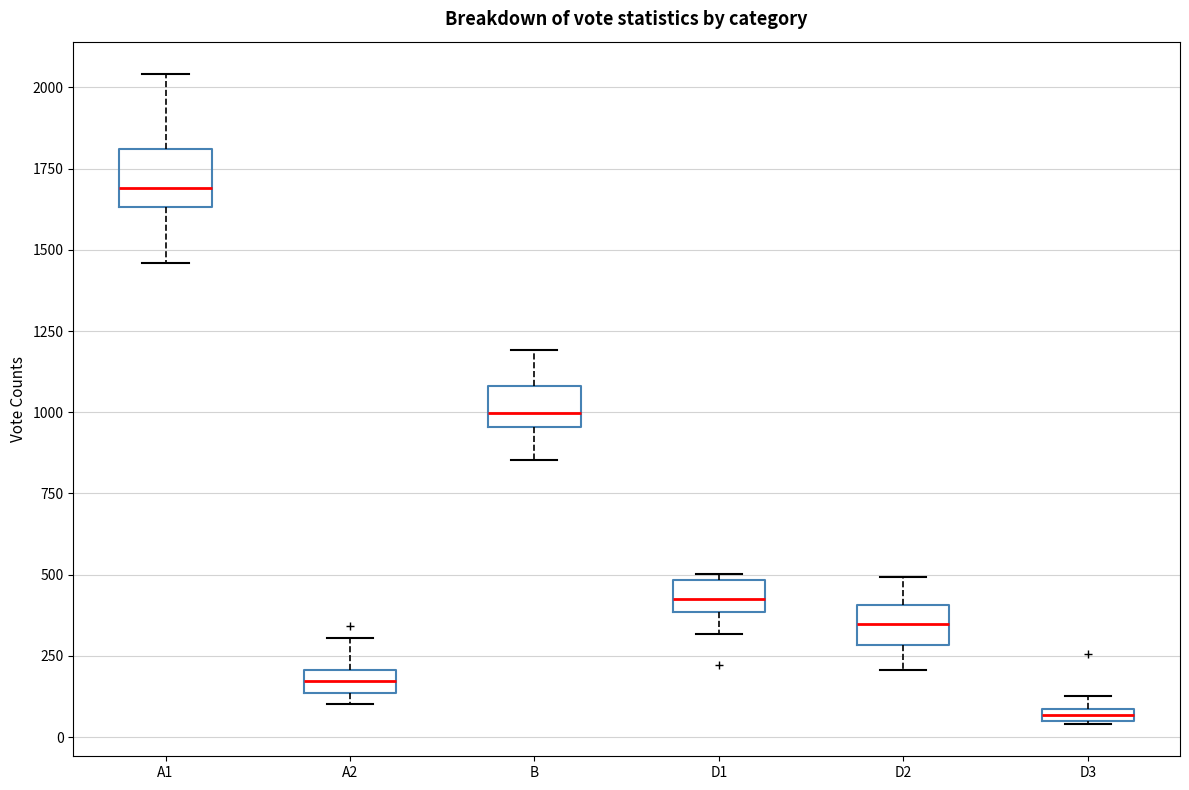

Where is the upper edge of the box for D3 on the y-axis? The values are not printed on the chart, so give them approximately, as read against the axis.

100